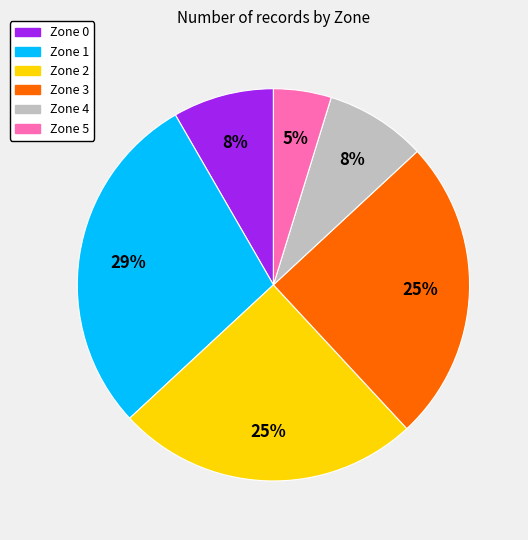

To the nearest percent, what portion does Zone 5 represent?

5%